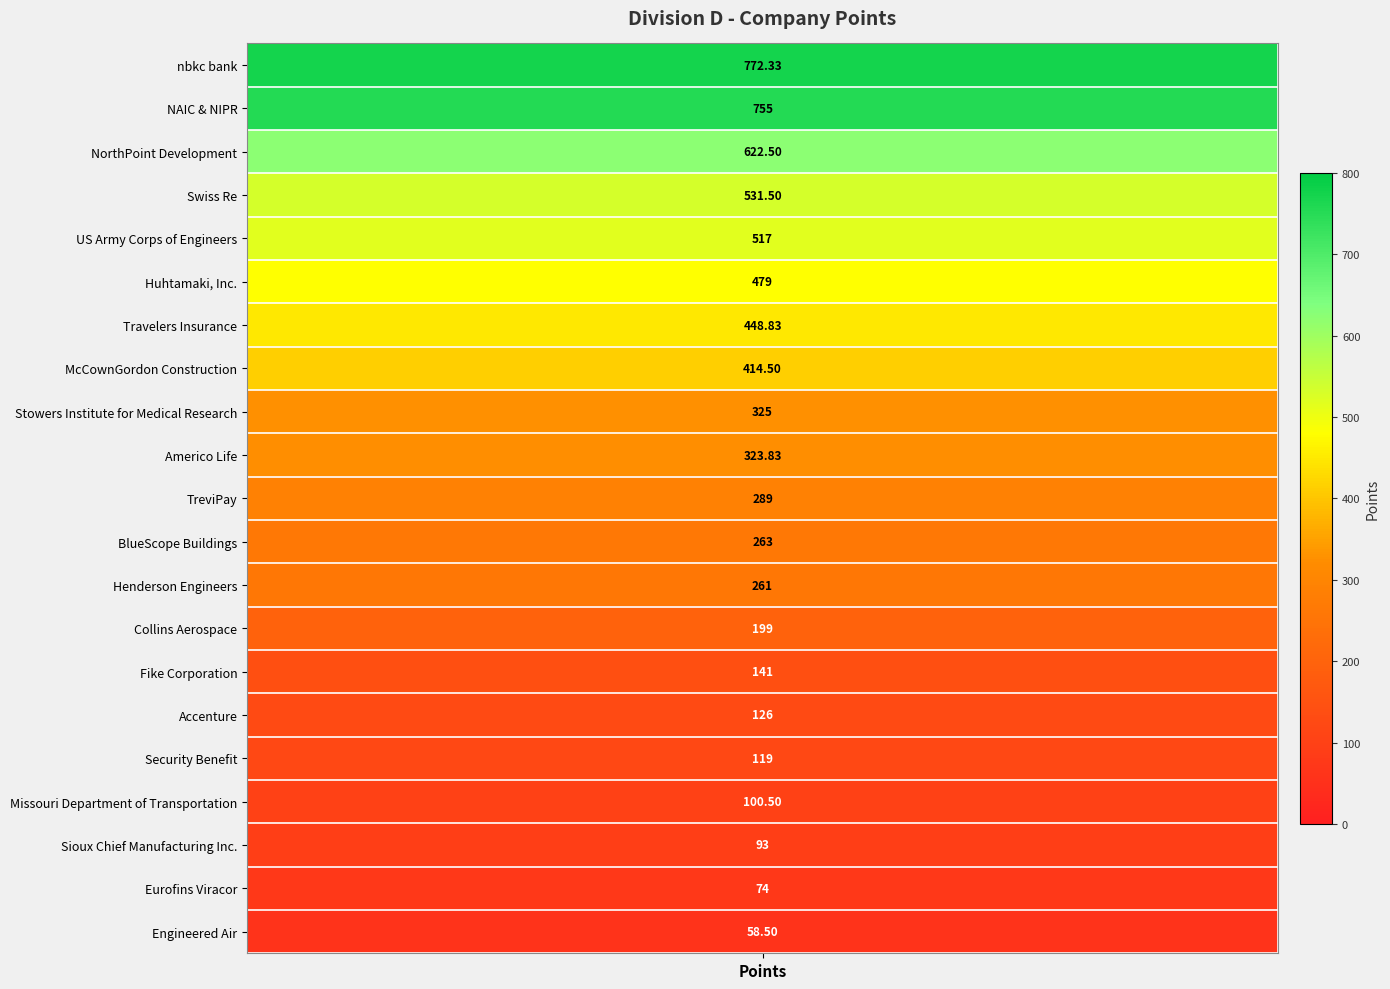

Rank the categories by value from highest to lowest.

nbkc bank, NAIC & NIPR, NorthPoint Development, Swiss Re, US Army Corps of Engineers, Huhtamaki, Inc., Travelers Insurance, McCownGordon Construction, Stowers Institute for Medical Research, Americo Life, TreviPay, BlueScope Buildings, Henderson Engineers, Collins Aerospace, Fike Corporation, Accenture, Security Benefit, Missouri Department of Transportation, Sioux Chief Manufacturing Inc., Eurofins Viracor, Engineered Air